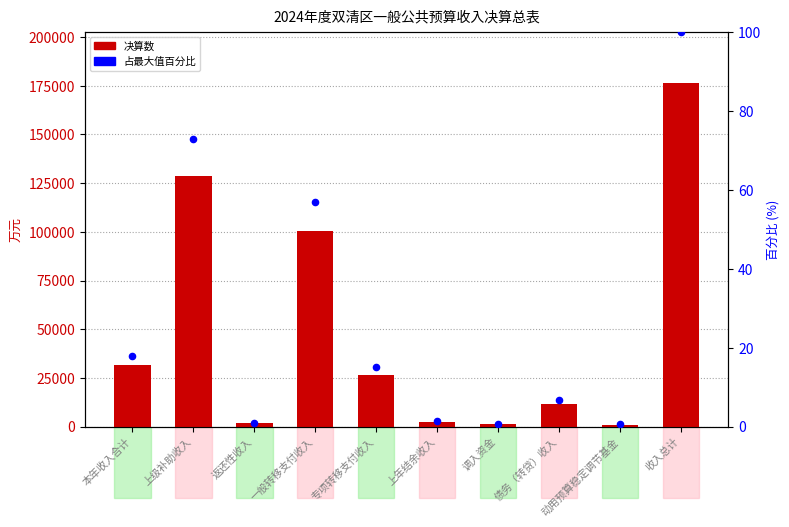

At how many categories does at least one series exceed 3594?

6